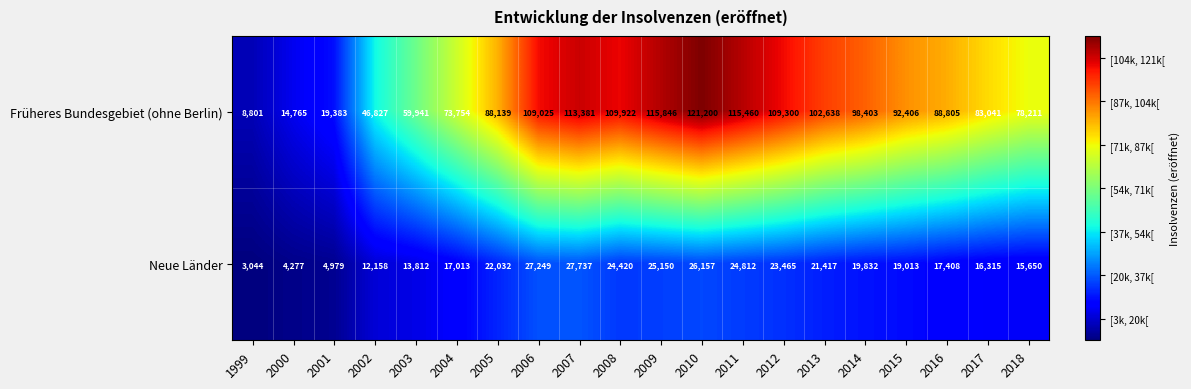

The value of Neue Länder at 2014 is 19832. True or false?

True